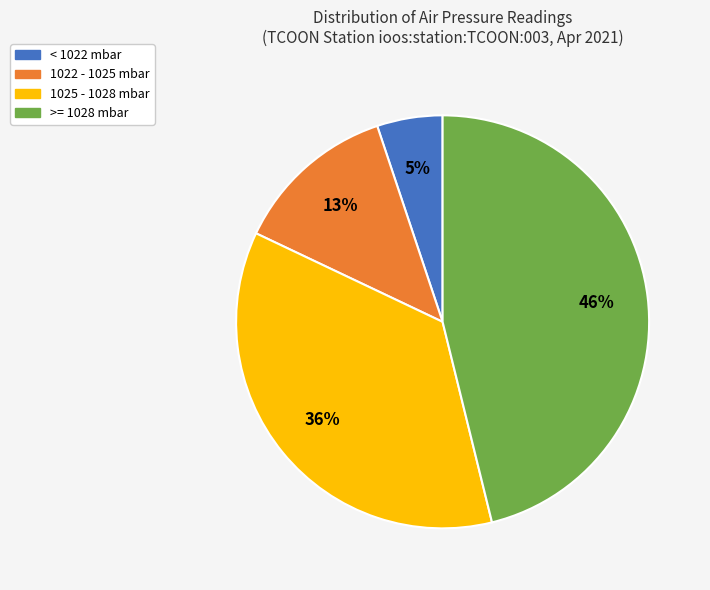

Is < 1022 mbar the majority of the pie?

No